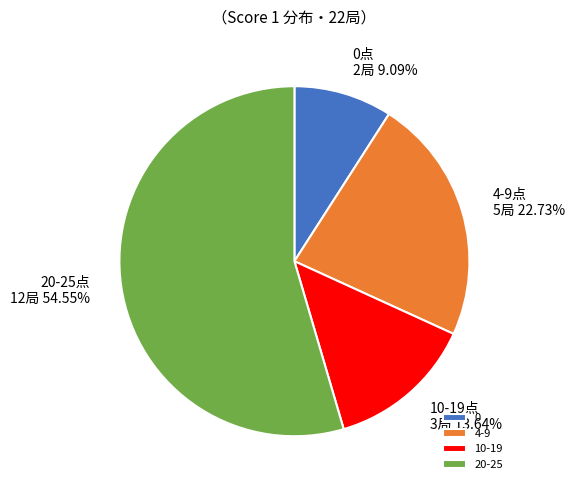

What is the ratio of the value at 10-19 to the value at 20-25?

0.3